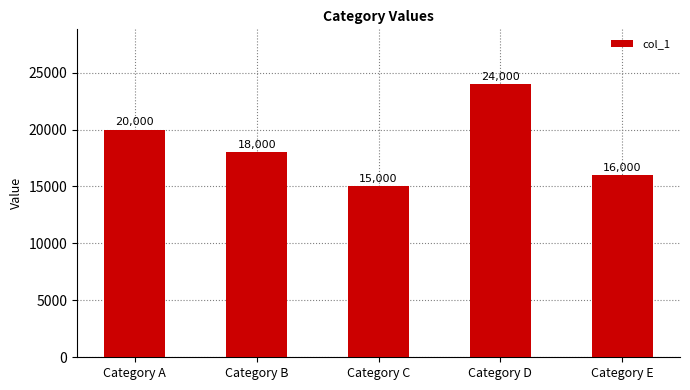

What is the change in value from Category B to Category C?

-3000